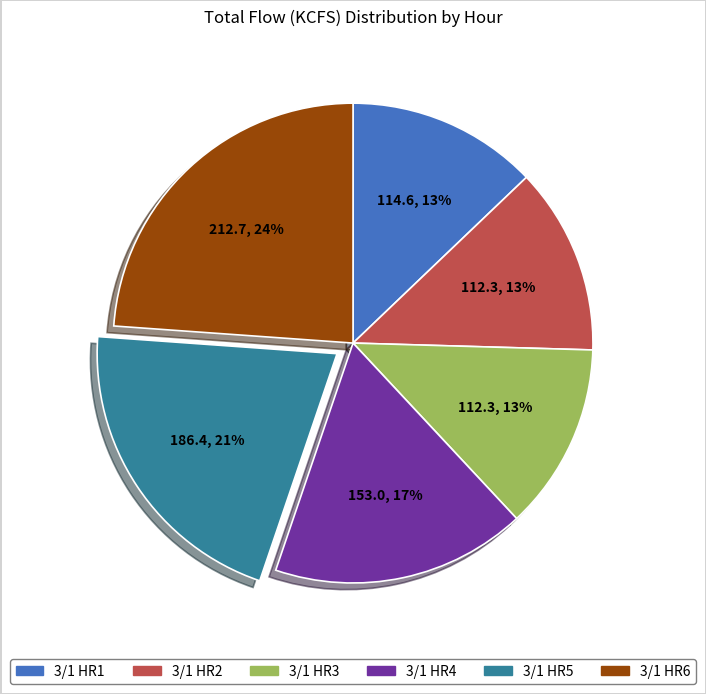

Does any single category account for the majority?

No